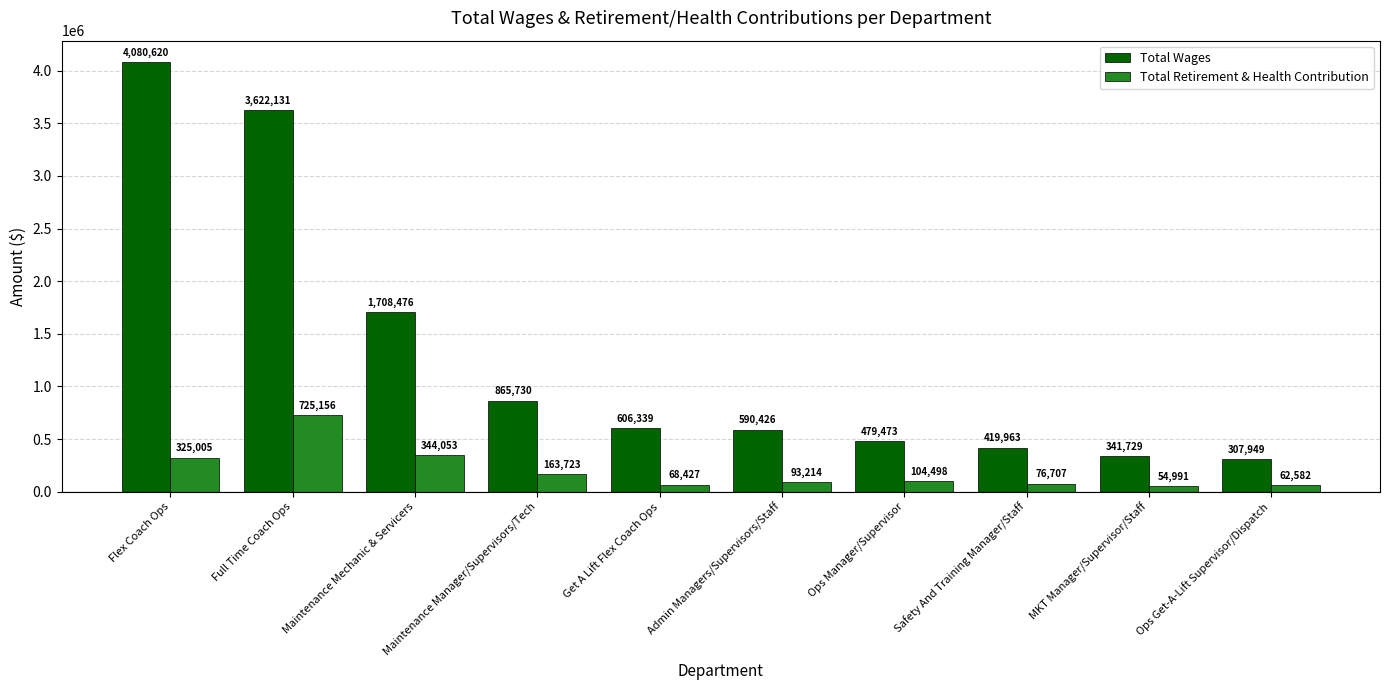

At how many categories does at least one series exceed 2399032?

2